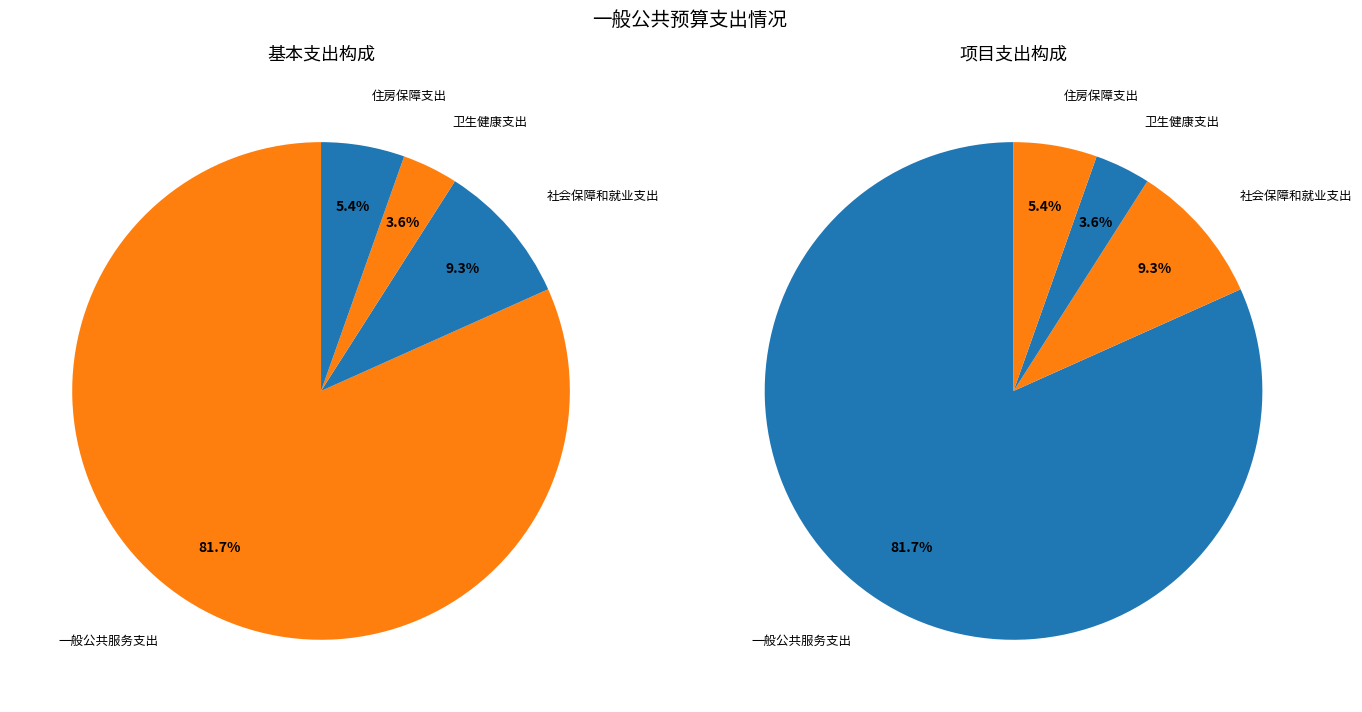

What is the total percentage of 卫生健康支出 and 社会保障和就业支出?

12.9%